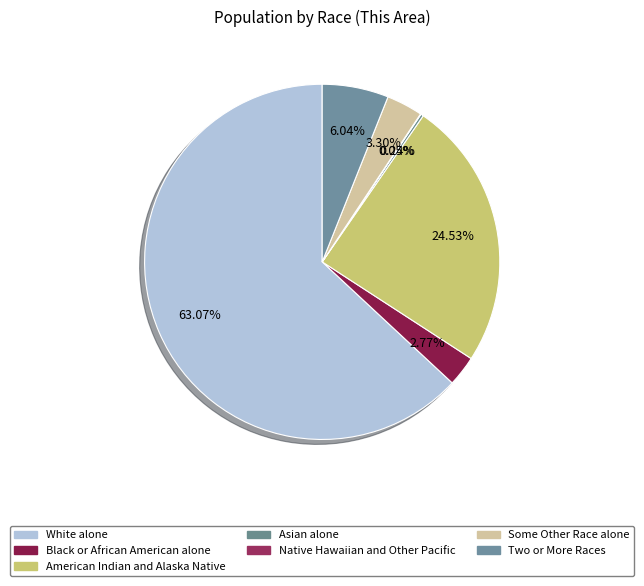

What is the ratio of the value at Native Hawaiian and Other Pacific to the value at Asian alone?

0.2